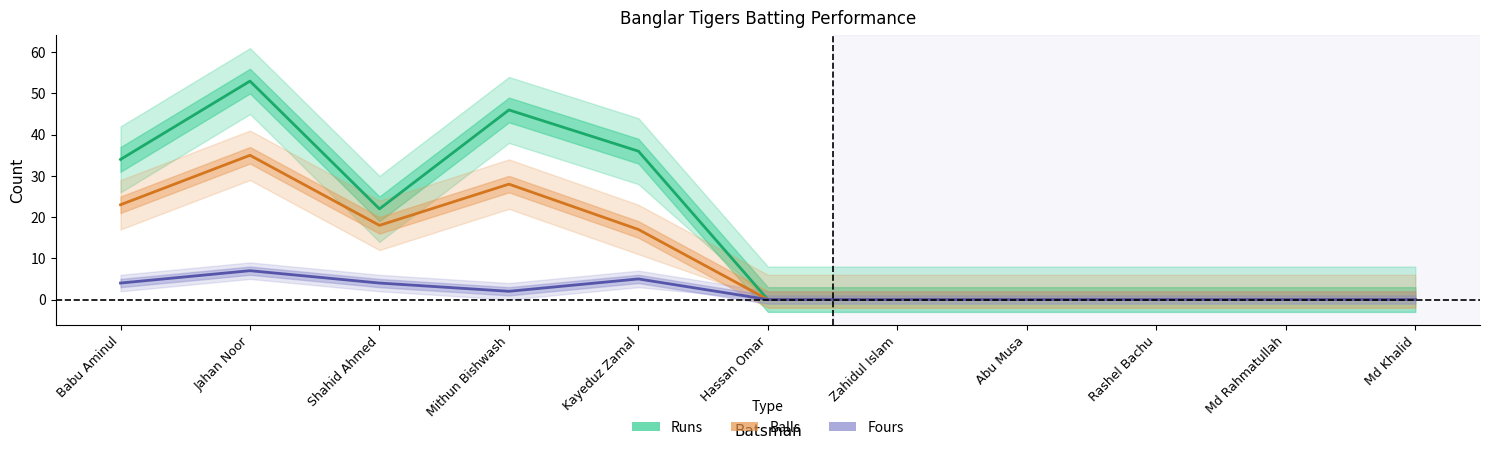

What is the sum of all Runs values?

191